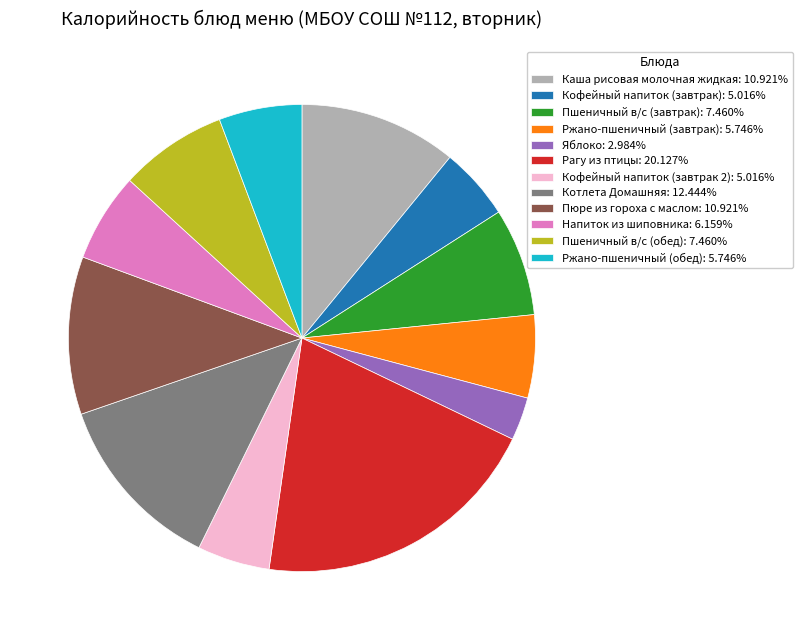

Is there any slice that represents more than half of the pie?

No